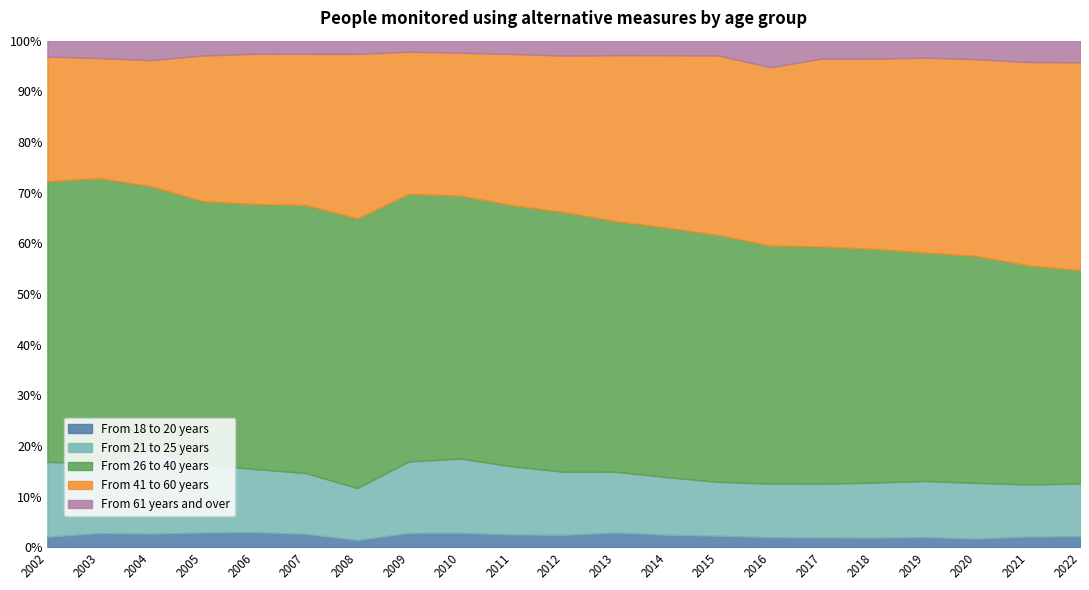

What is the total value across all series at 2004?

100.0